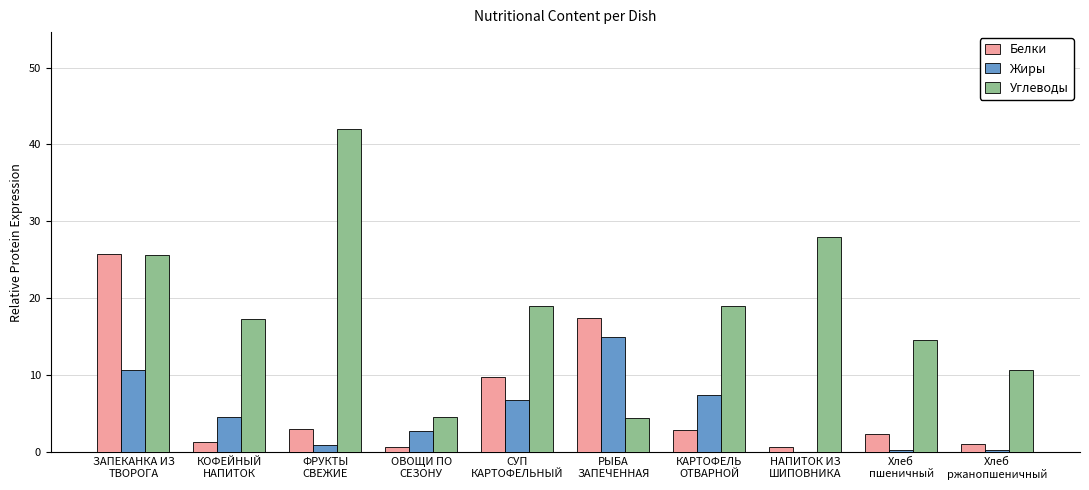

What are all the series names shown in the legend?

Белки, Жиры, Углеводы